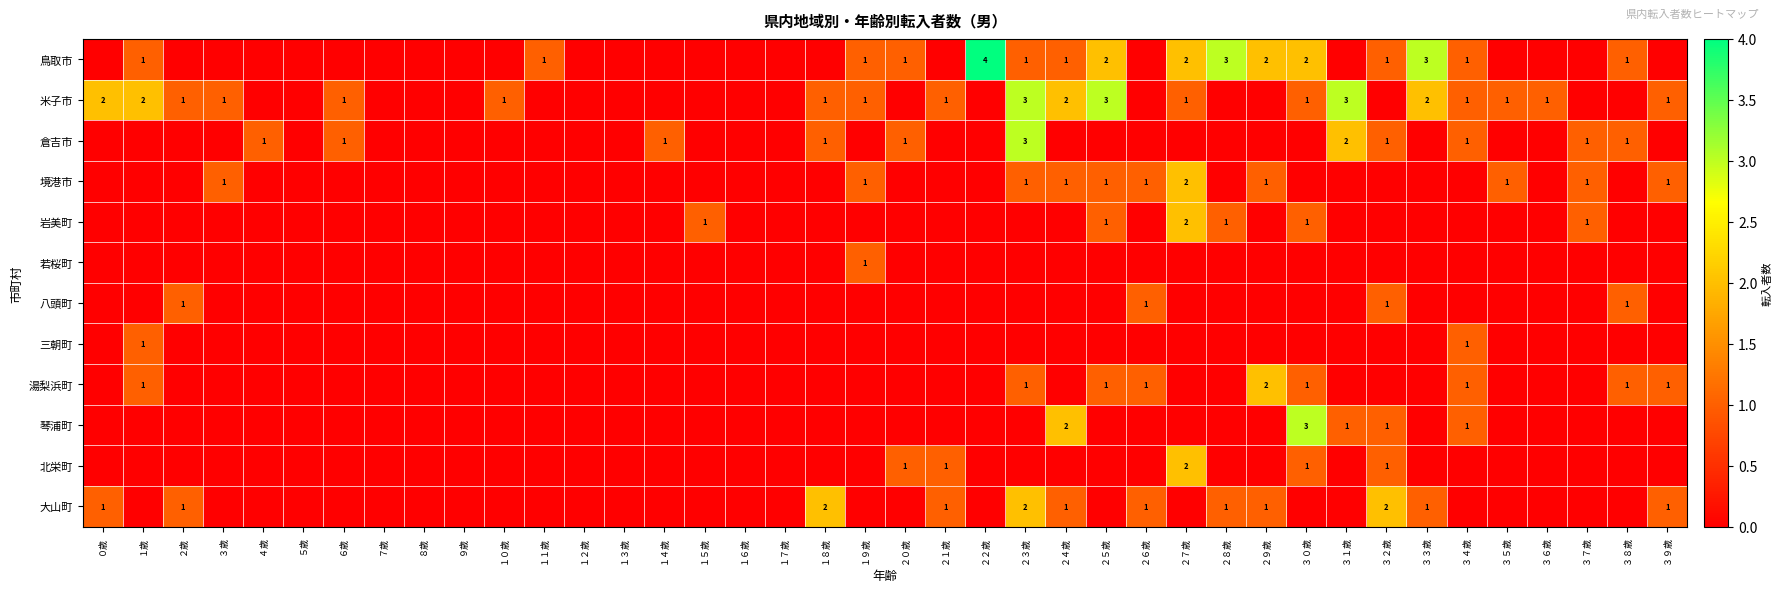

Which has a higher value, ３５歳 or ２４歳?

２４歳